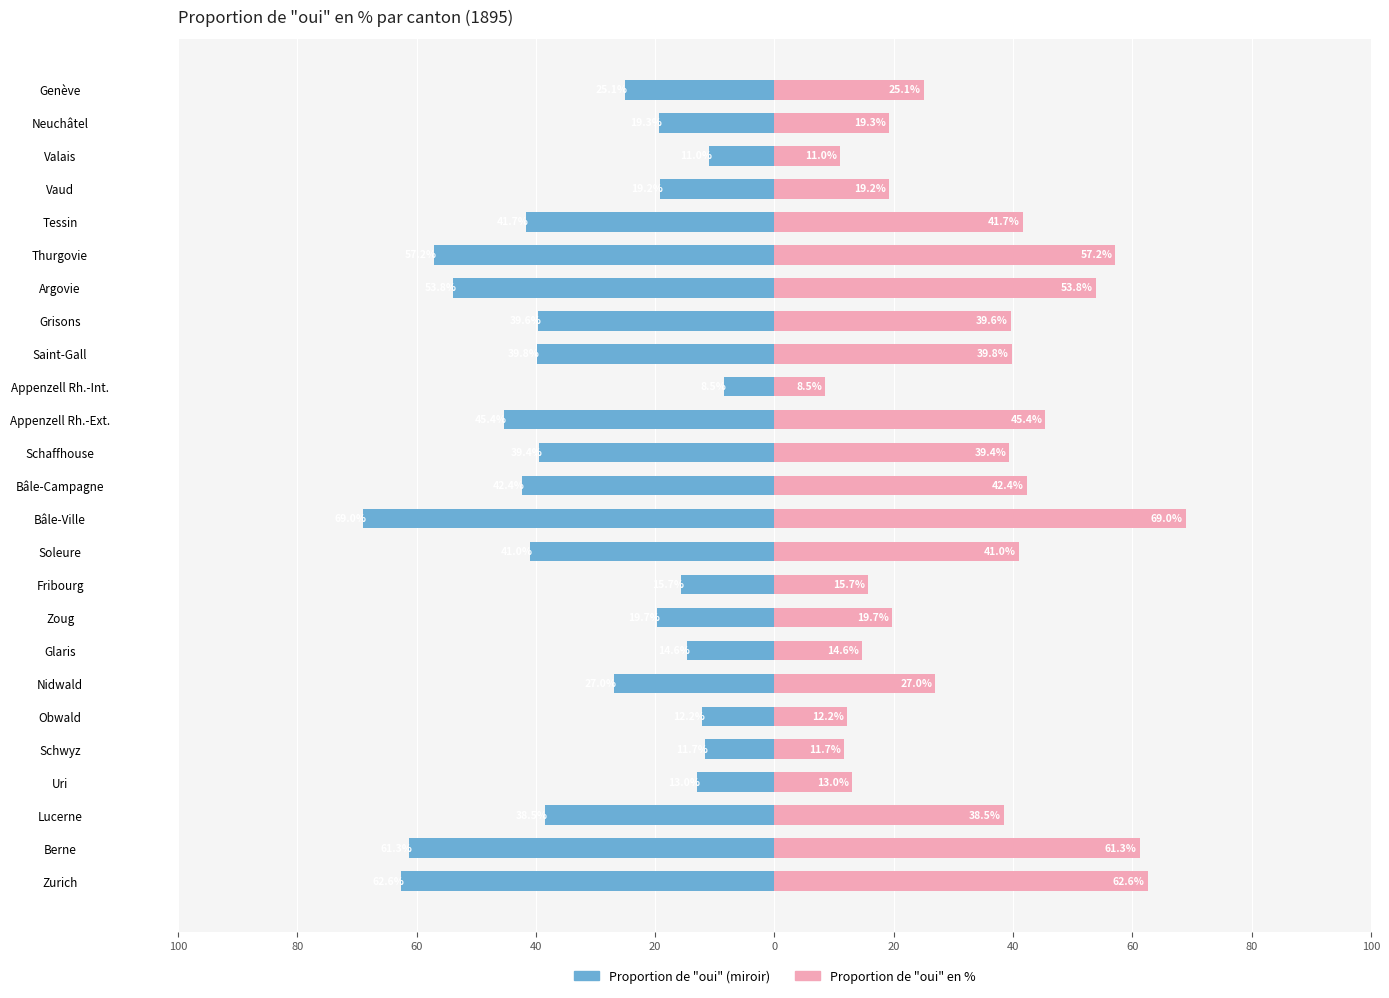

Is it true that Cantons (right) equals 3.5 at Valais?

False